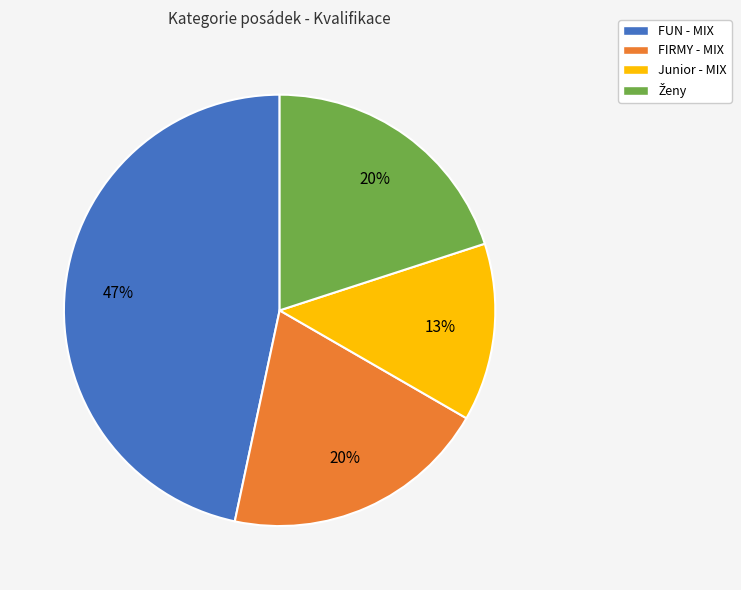

Count the number of slices in the pie.

4